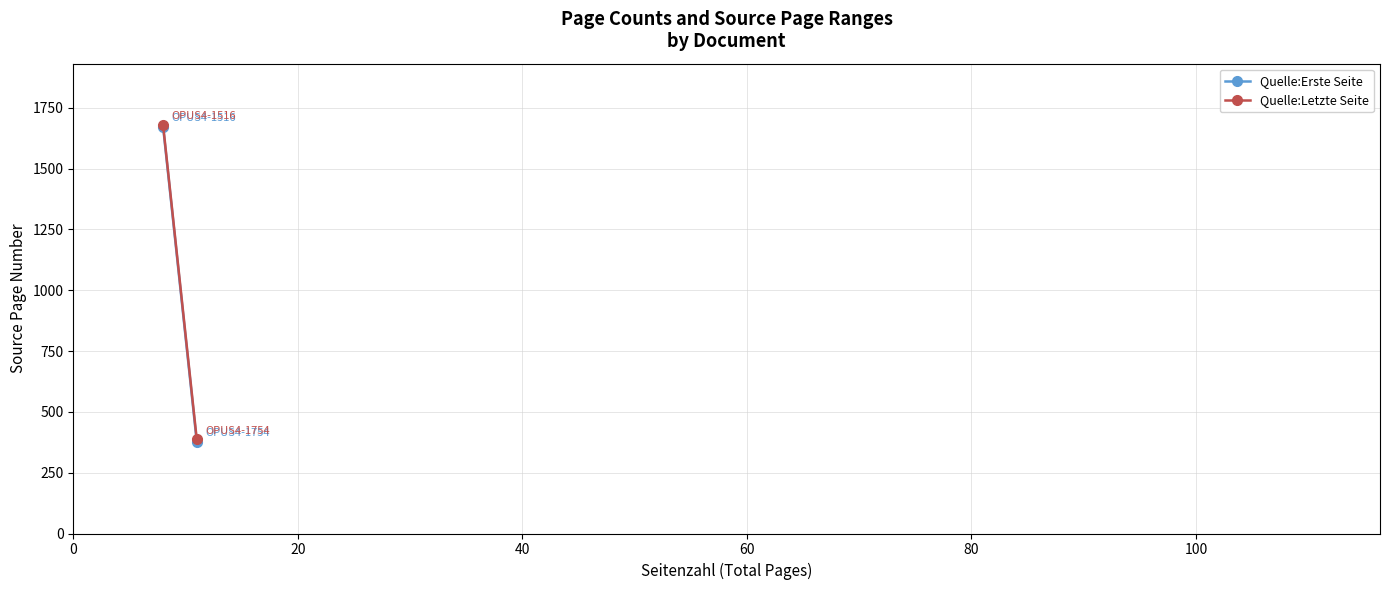

Rank the series by their average value, from highest to lowest.

Quelle:Letzte Seite, Quelle:Erste Seite